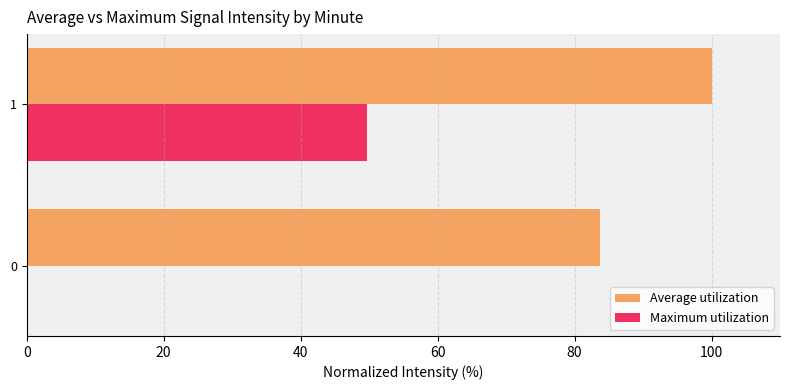

Is it true that Maximum utilization equals -28.1 at 0?

False